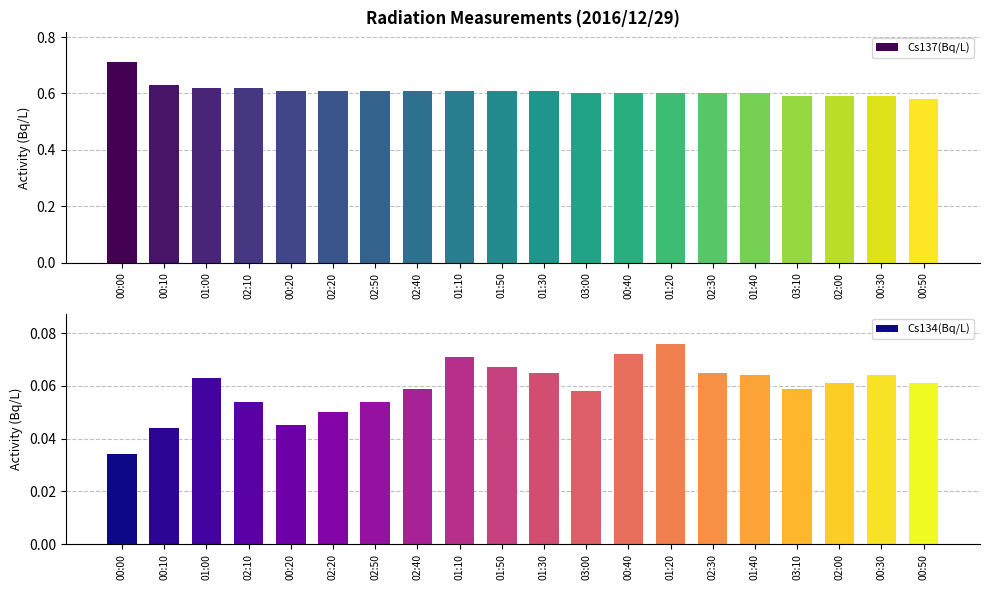

Which category has the highest value across all series?

00:00